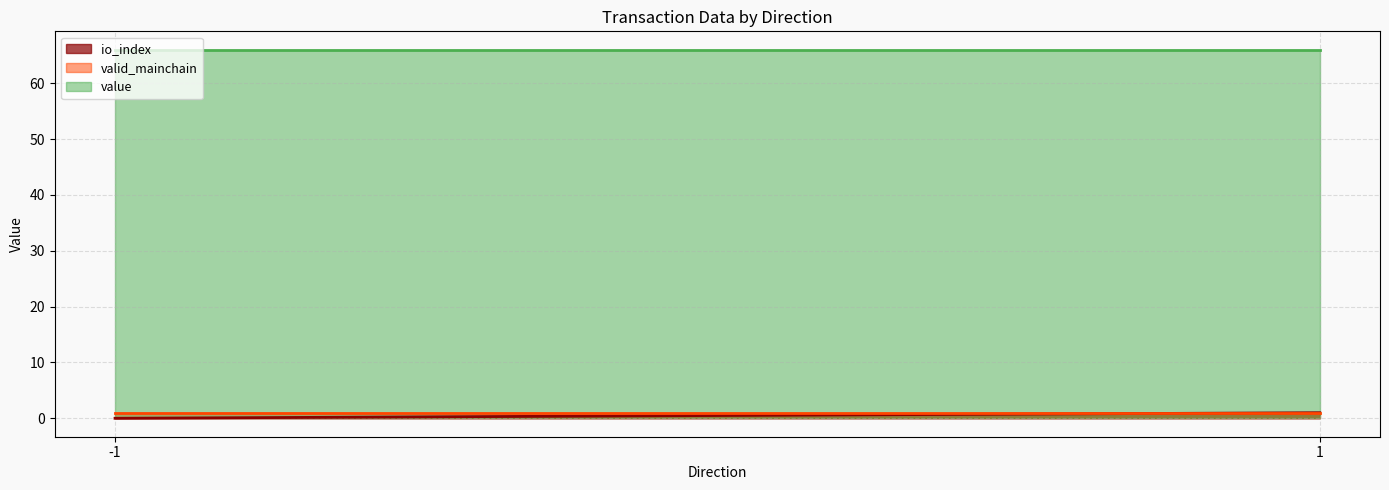

How many lines are shown in the chart?

3